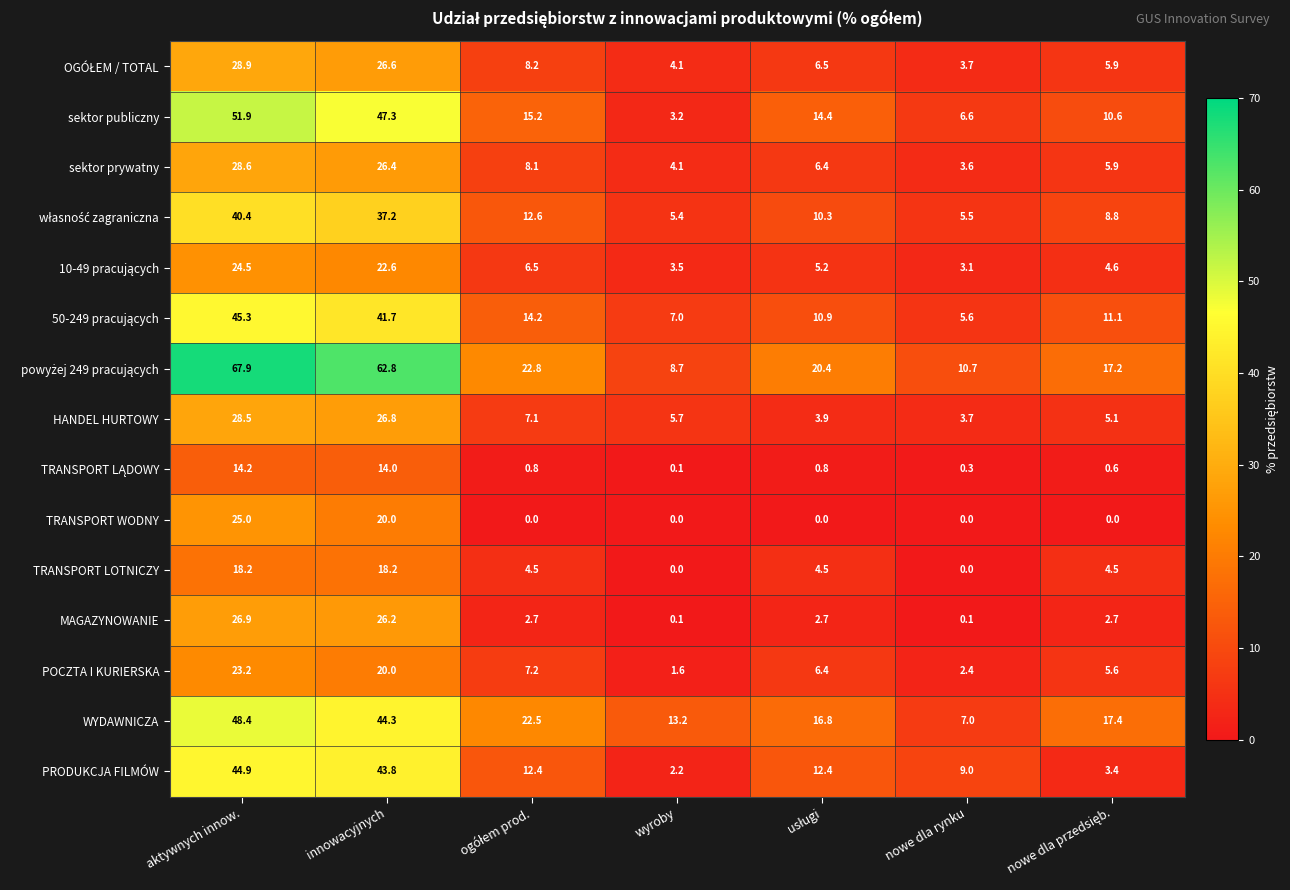

The WYDAWNICZA series shows 20.5 at wyroby. True or false?

False